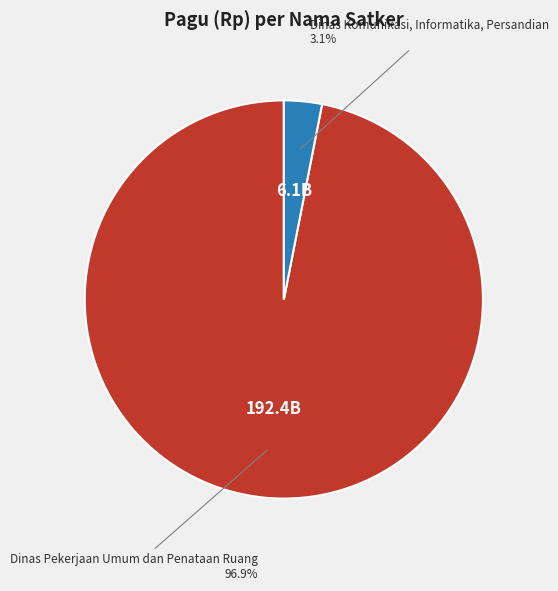

Does any single category account for the majority?

Yes